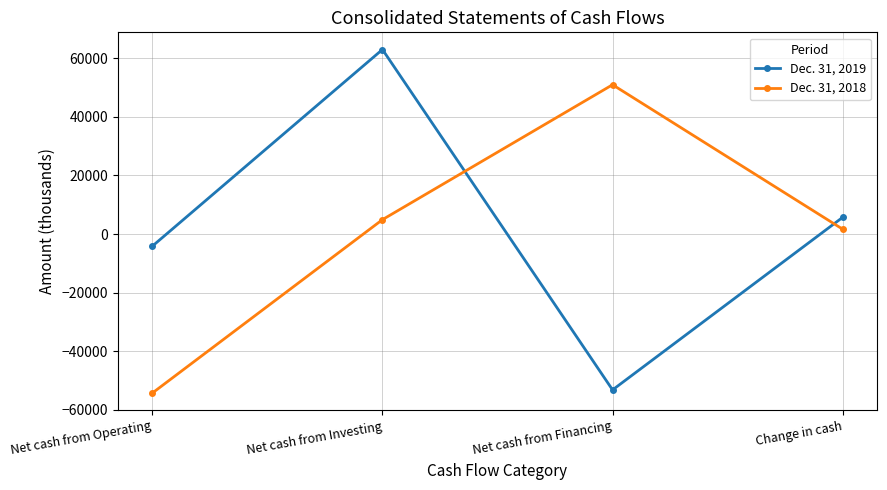

What is the sum of the Dec. 31, 2019 values at Net cash from Operating and Net cash from Investing?

58872